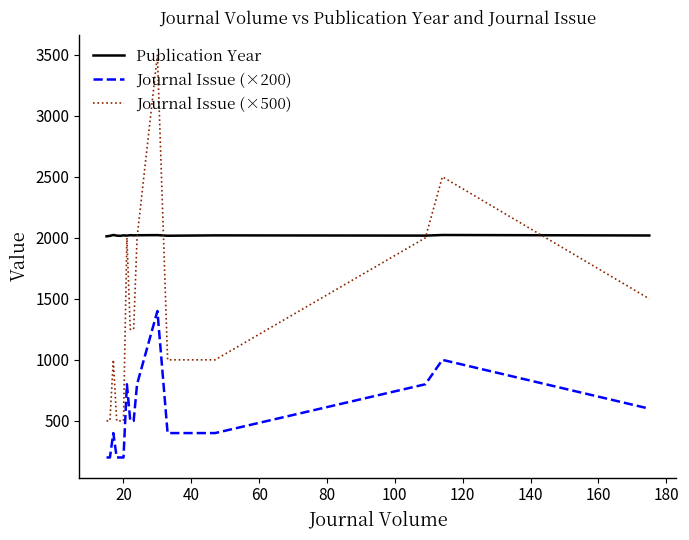

What are all the series names shown in the legend?

Publication Year, Journal Issue (×200), Journal Issue (×500)